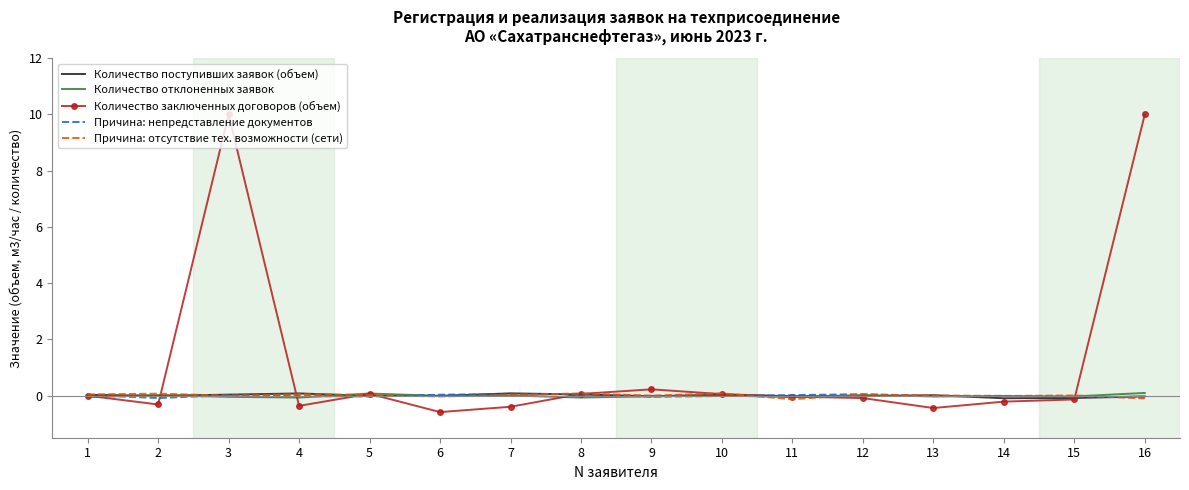

Is it true that Количество заключенных договоров (объем) equals -0.1 at 15?

True